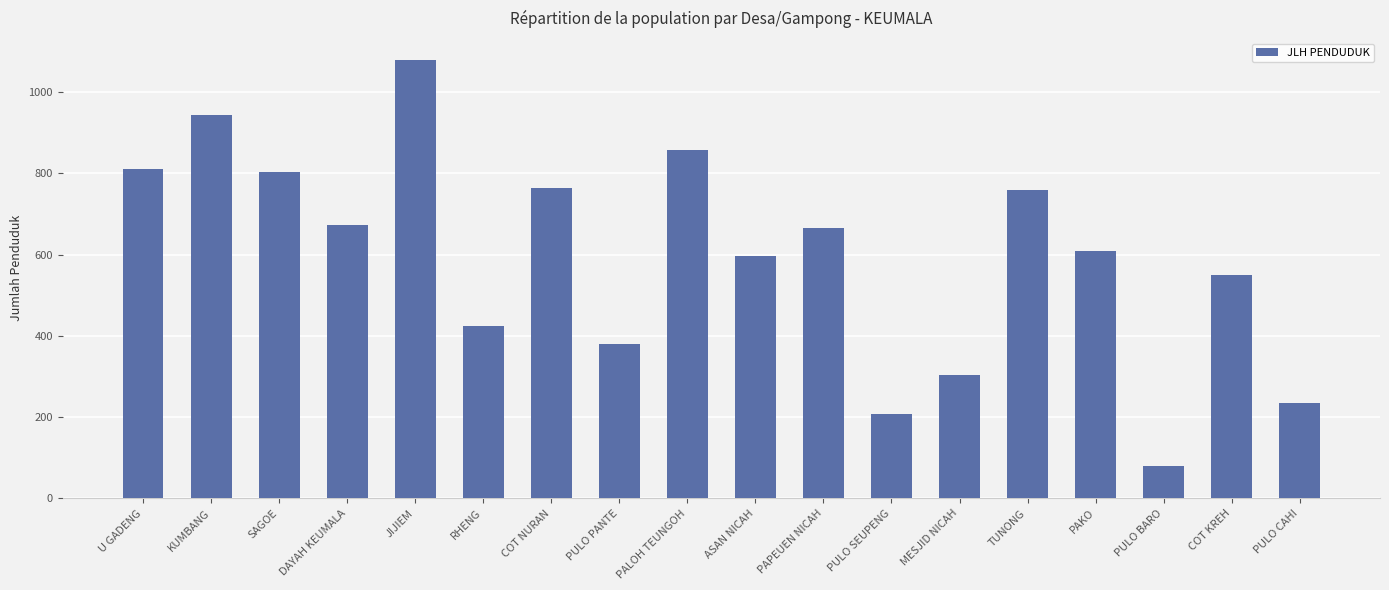

True or false: the data shows 243 at PAPEUEN NICAH.

False